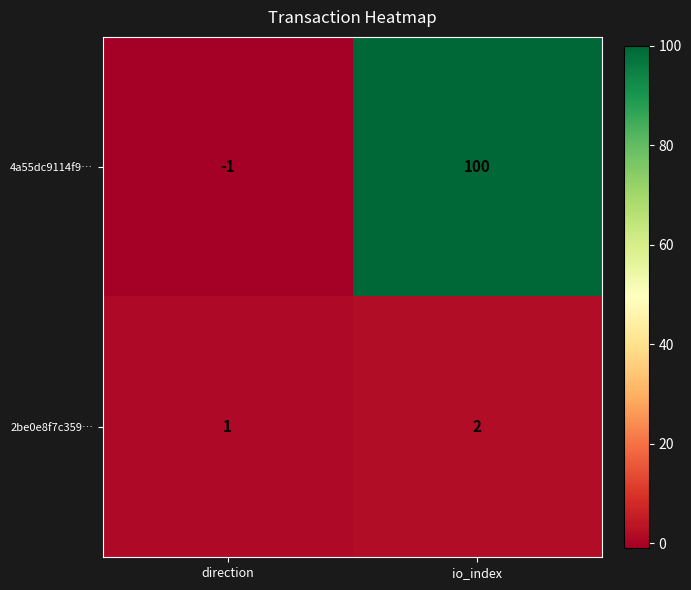

True or false: 4a55dc9114f9… has a value of 100 at io_index.

True